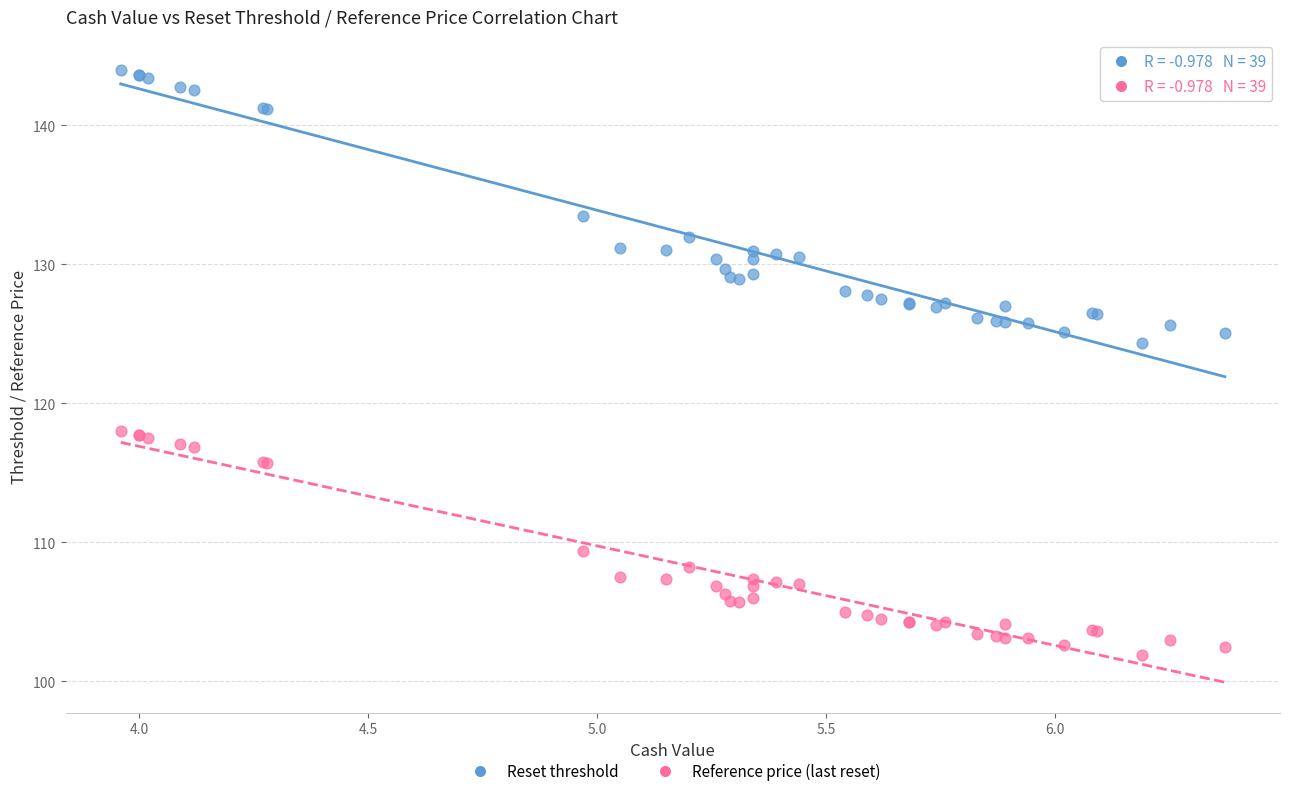

Which series contains the lowest Y value?

Reference price (last reset)